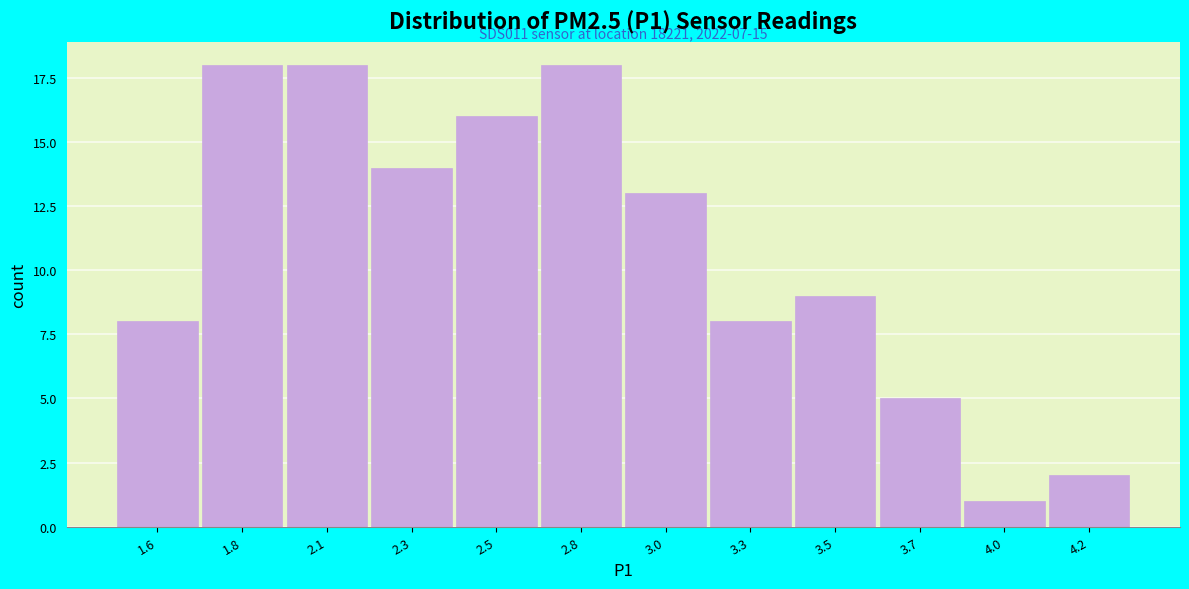

Reading left to right, list all the values displayed in this chart.

1.6=8	1.8=18	2.1=18	2.3=14	2.5=16	2.8=18	3.0=13	3.3=8	3.5=9	3.7=5	4.0=1	4.2=2